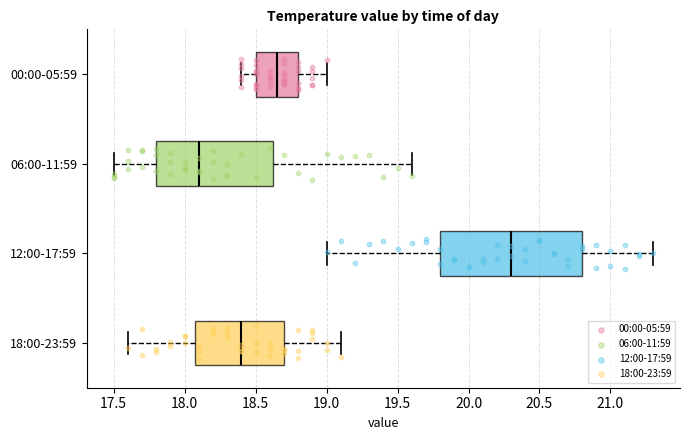

Where does the median line of the box for 06:00-11:59 sit on the x-axis? The values are not printed on the chart, so give them approximately, as read against the axis.

18.10